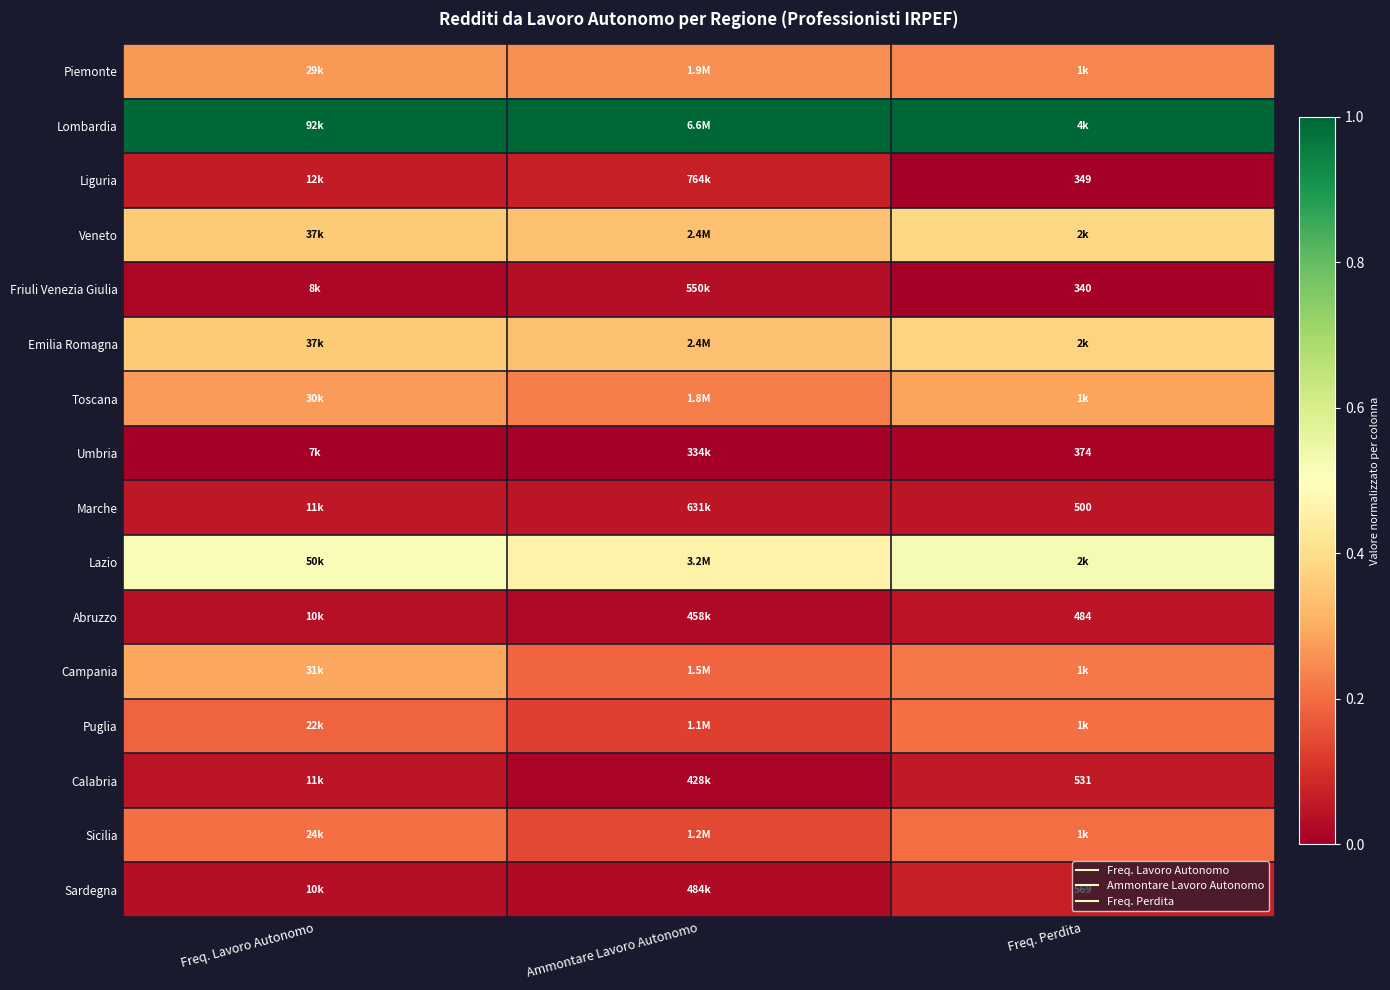

List the labels in order of Umbria value, largest first.

Freq. Perdita, Freq. Lavoro Autonomo, Ammontare Lavoro Autonomo